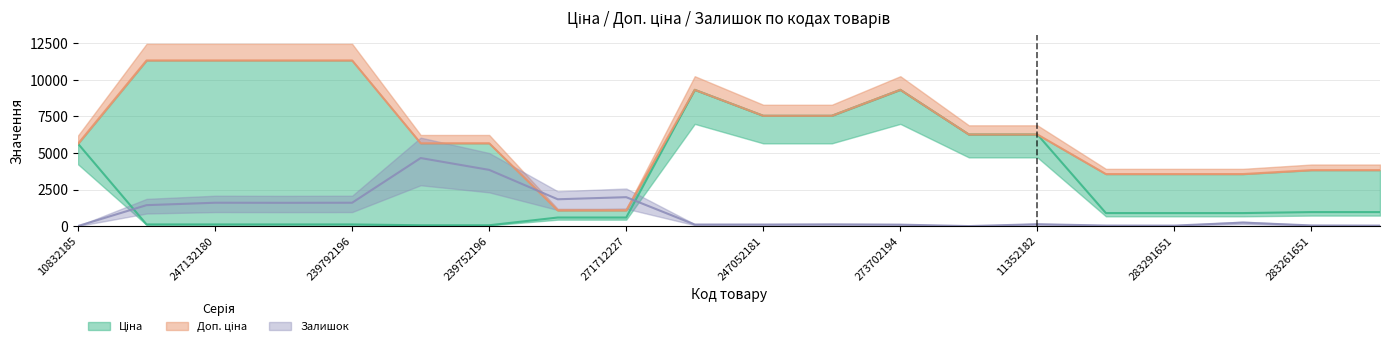

How many values in the Ціна series exceed 889?

12